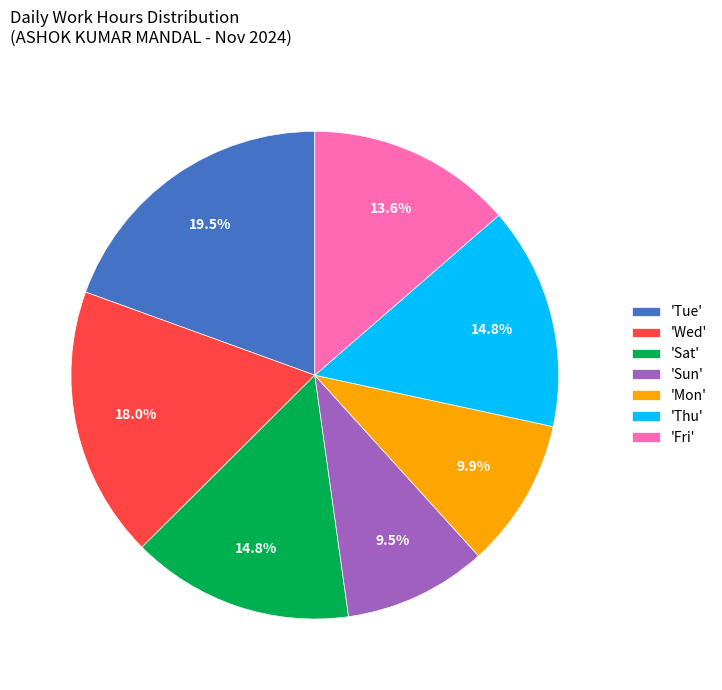

Approximately how many times larger is the value at 'Fri' compared to 'Sat'?

0.9